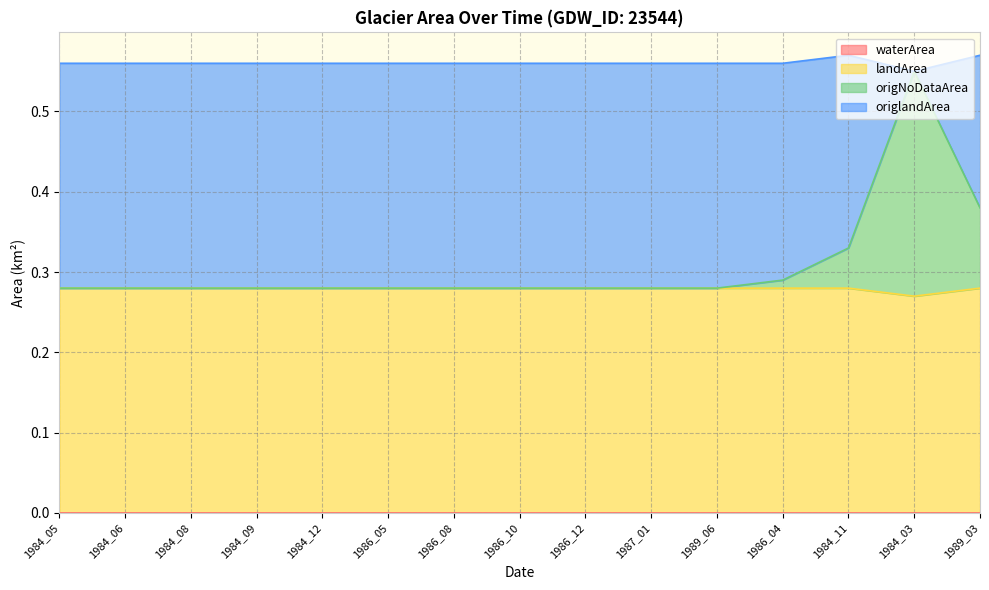

True or false: origNoDataArea has more than 1 points higher than both neighbors.

False